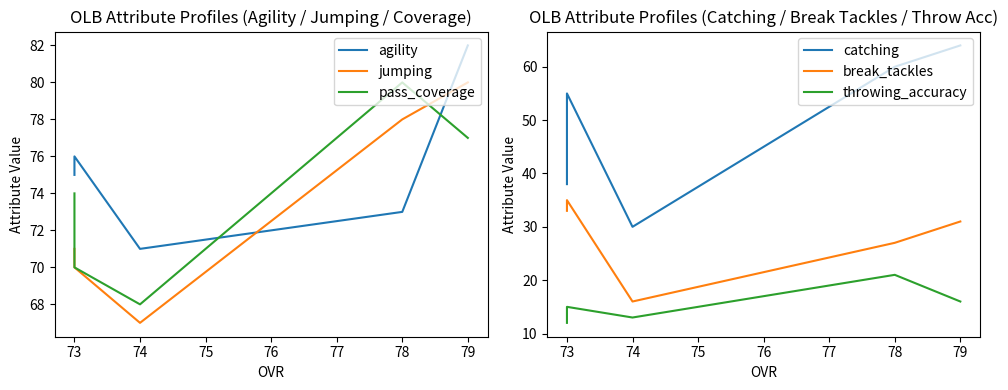

Which series changed the most between 78 and 73?

pass_coverage